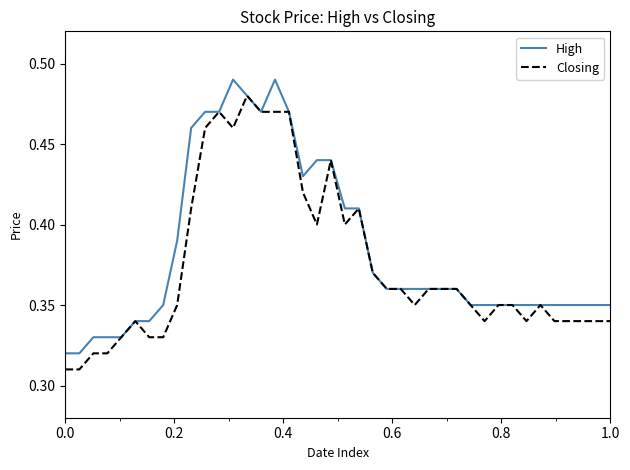

What are all the series names shown in the legend?

High, Closing